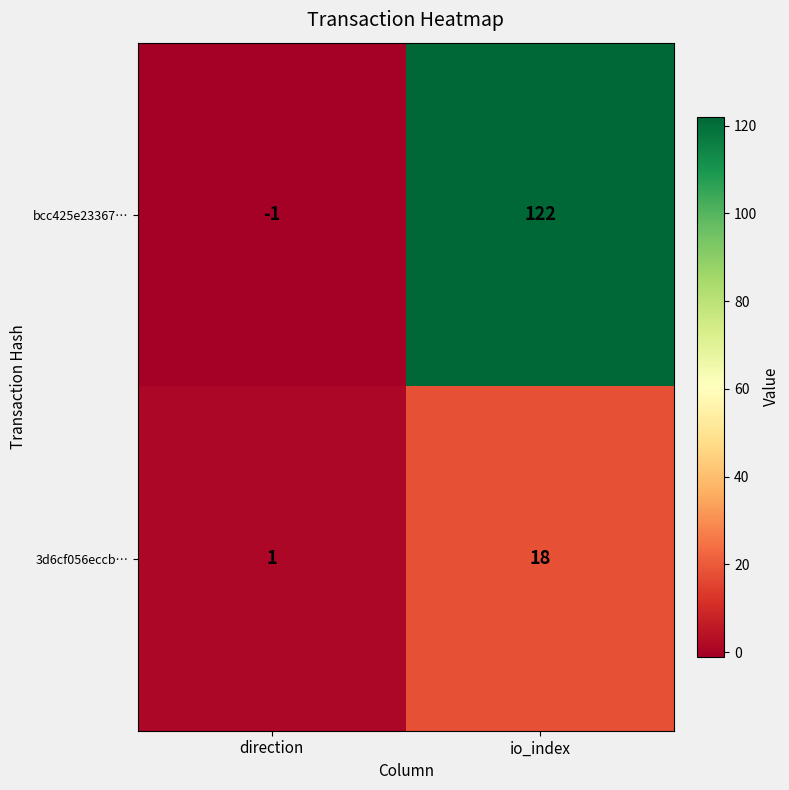

Is it true that 3d6cf056eccb… equals 26 at io_index?

False